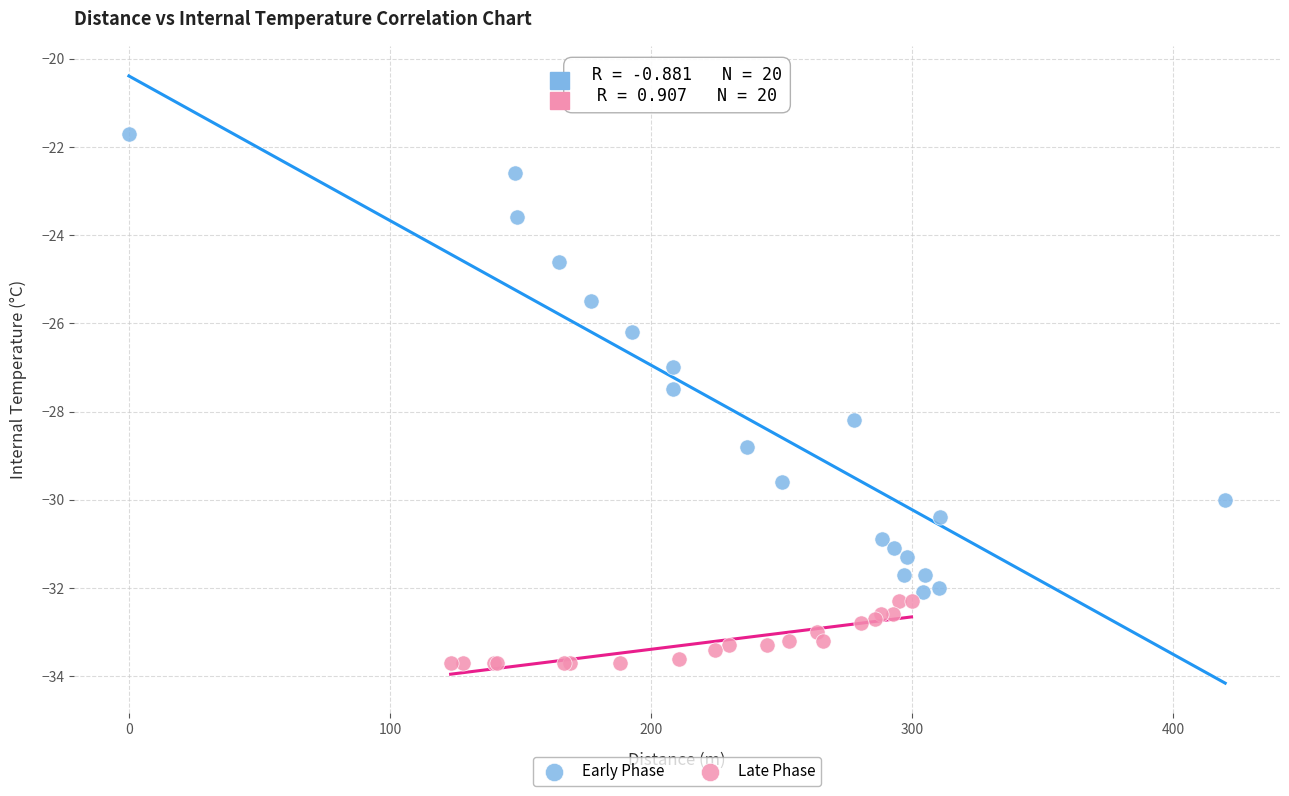

What are all the series names shown in the legend?

Early Phase, Late Phase